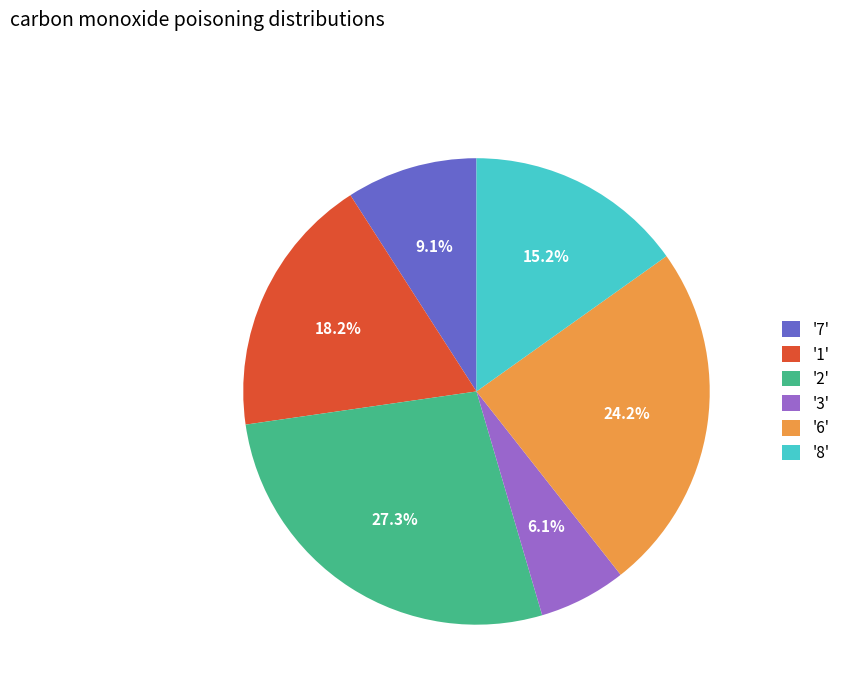

Approximately how many times larger is the value at '1' compared to '8'?

1.2